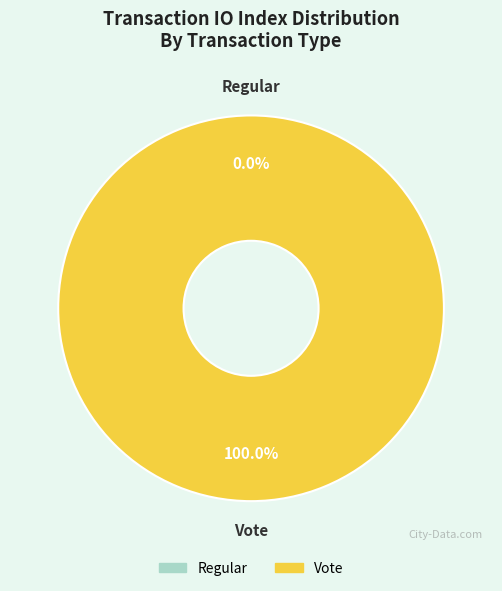

Is it true that Regular is 11% of the pie?

False